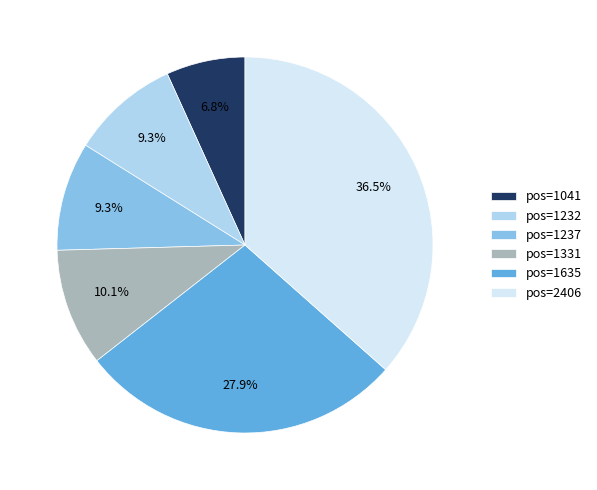

Do pos=1232 and pos=1331 together represent more than half of the pie?

No